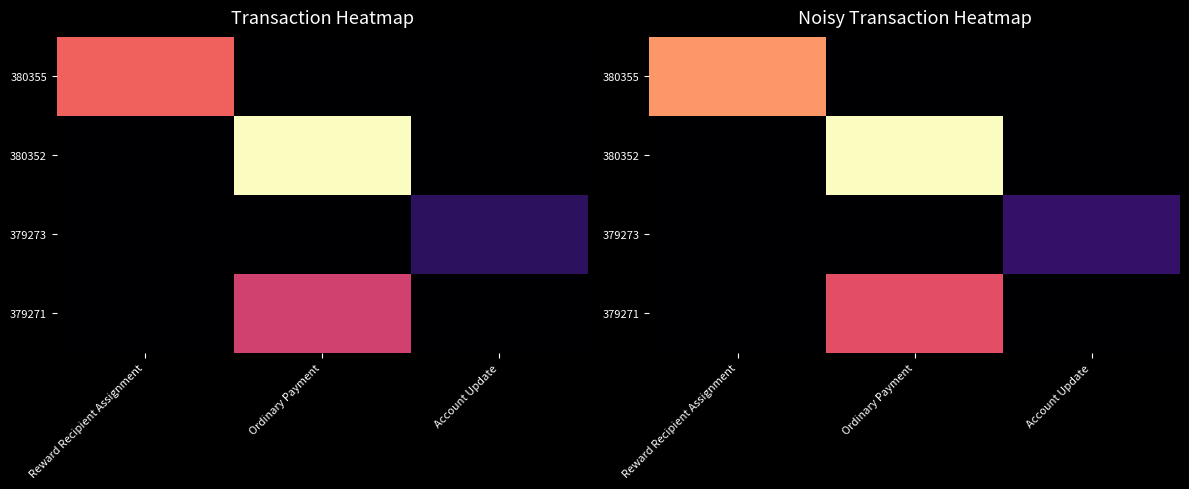

Which category has the highest value in the 379271 series?

Ordinary Payment